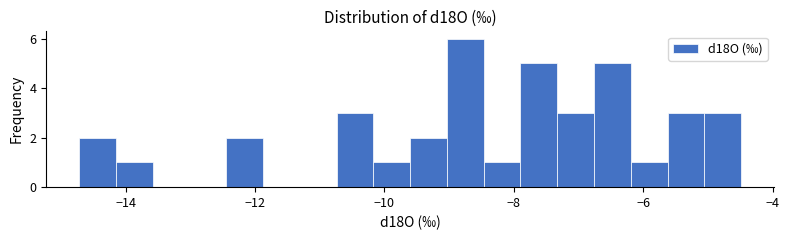

Around what value on the x-axis is the tallest bar? Give the approximate position of its centre, as read against the axis.

-8.8